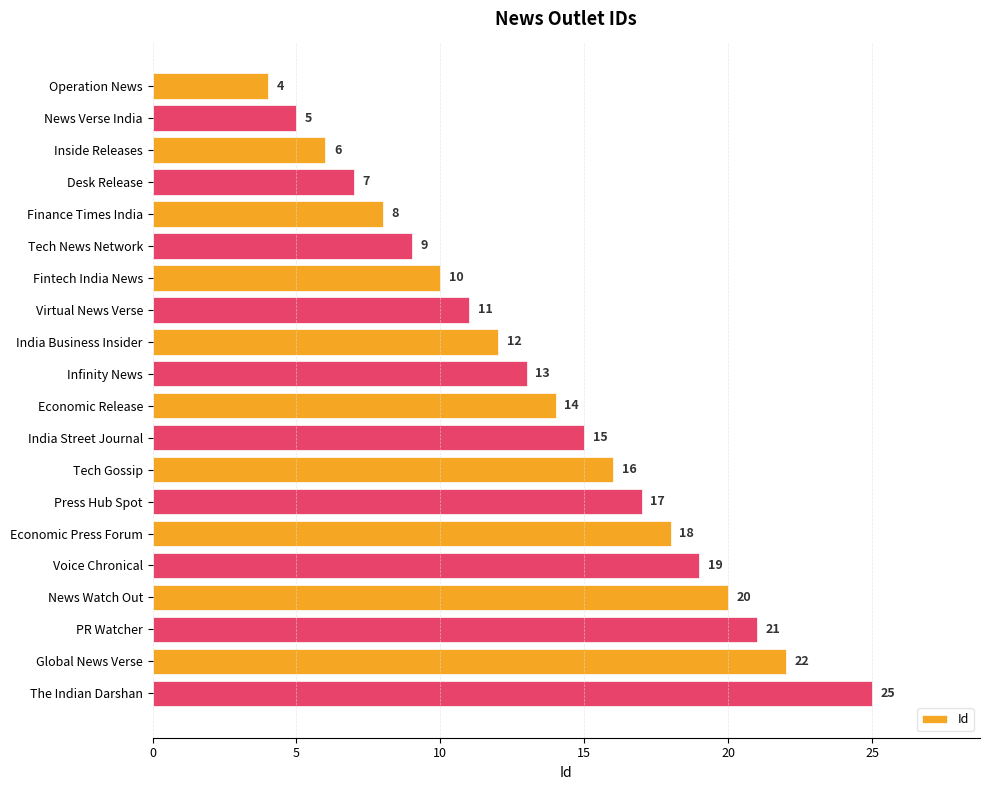

The value at News Verse India is 8. True or false?

False